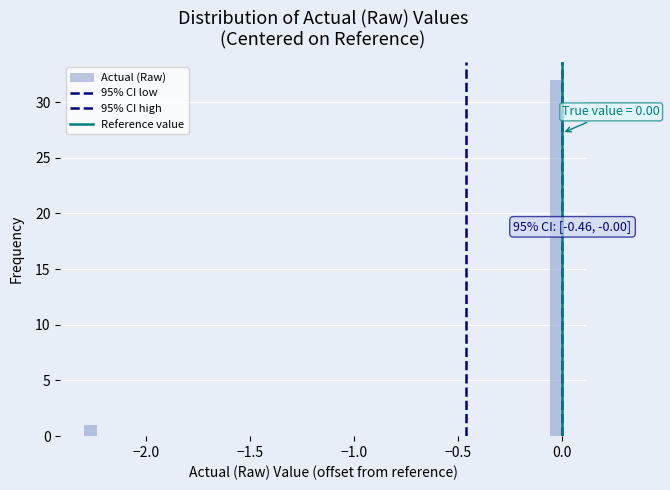

Read against the x-axis, roughly where is the centre of the tallest bar?

-0.05